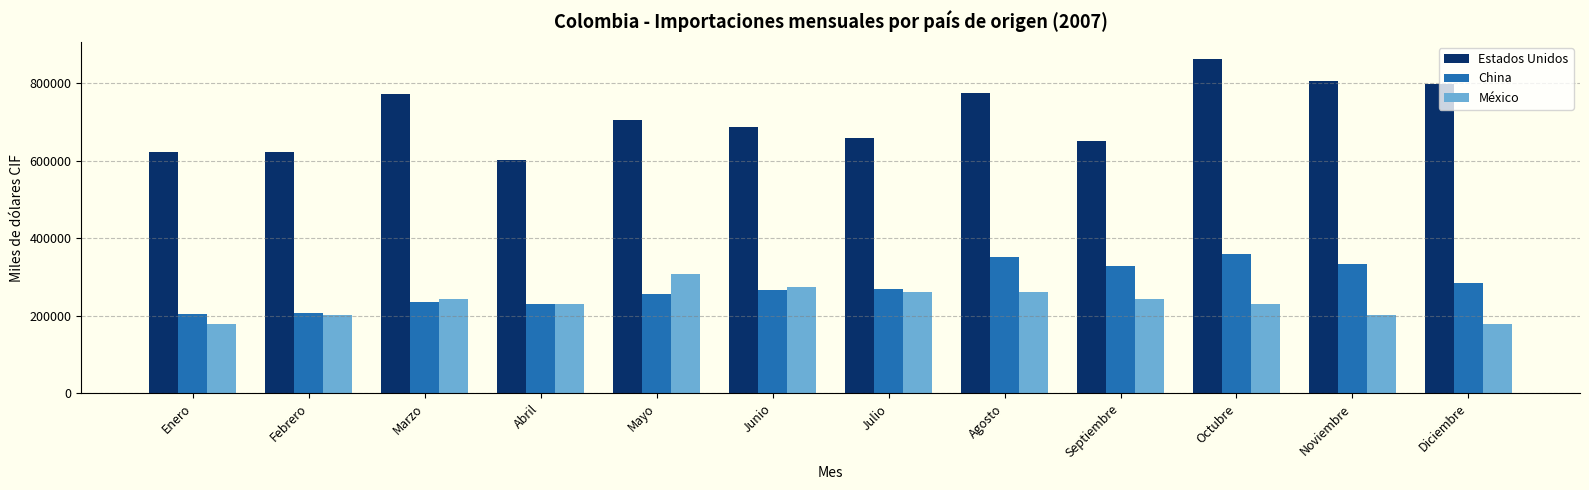

Is it true that China equals 408439.1 at Mayo?

False